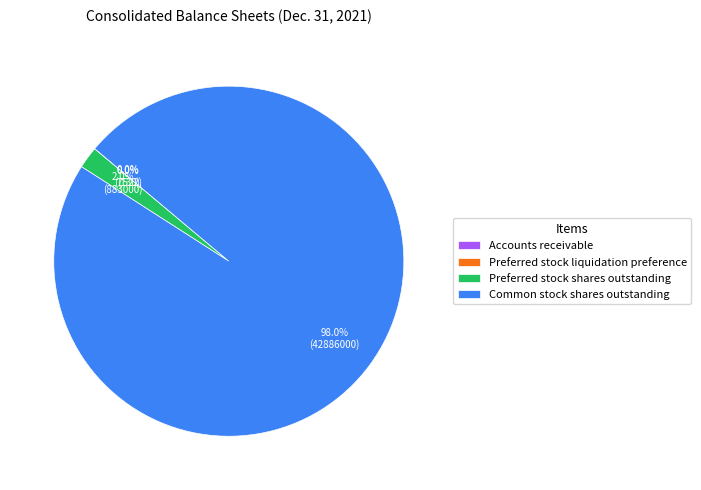

Does Common stock shares outstanding account for over 50% of the chart?

Yes